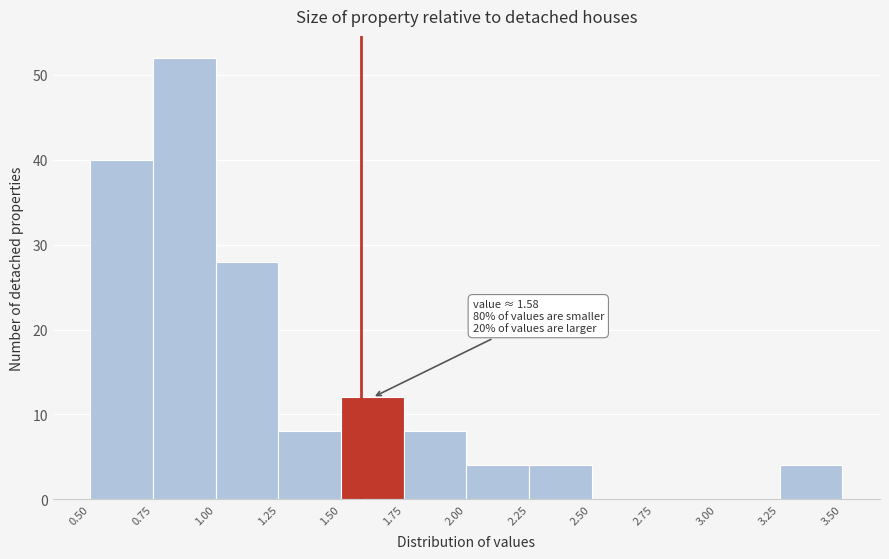

Over which range of the x-axis is the bar tallest?

0.75 to 1.00